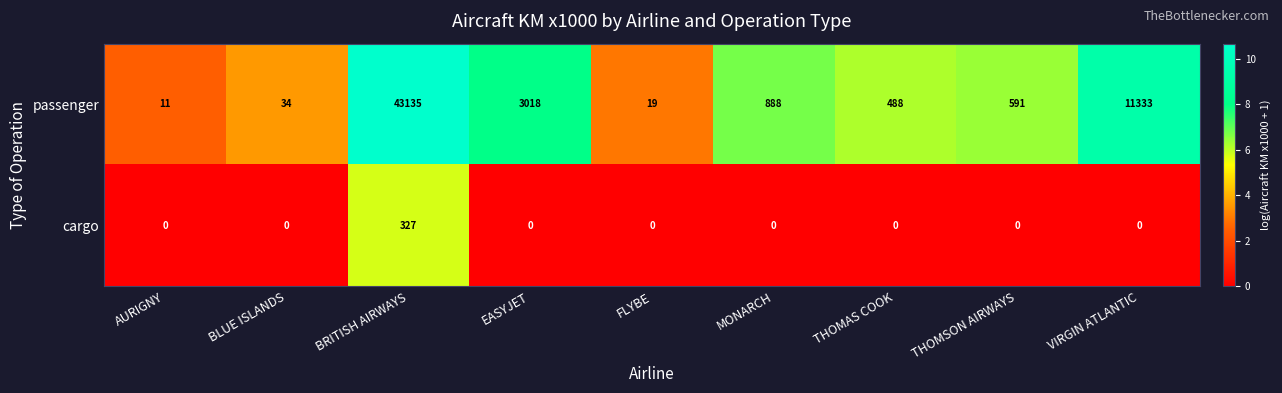

Reading left to right, what are all the values shown in this chart?

passenger: 11	34	43135	3018	19	888	488	591	11333
cargo: 0	0	327	0	0	0	0	0	0